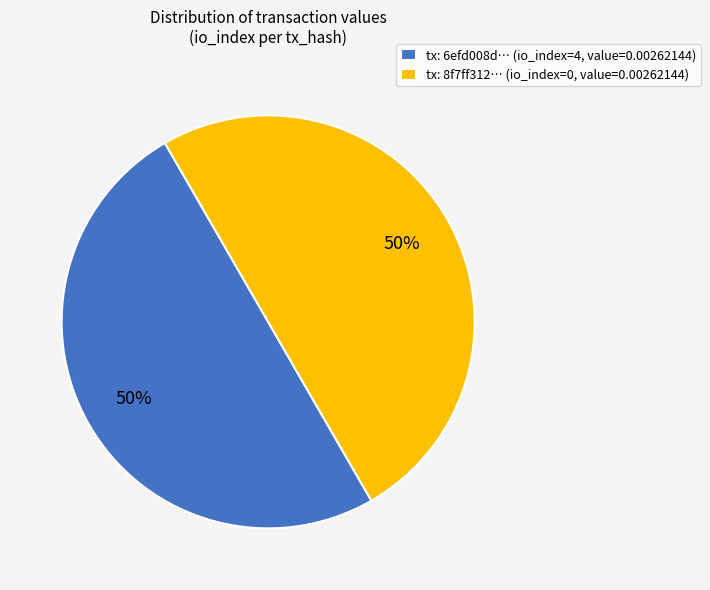

Is it true that tx: 8f7ff312… (io_index=0, value=0.00262144) is 50% of the pie?

True